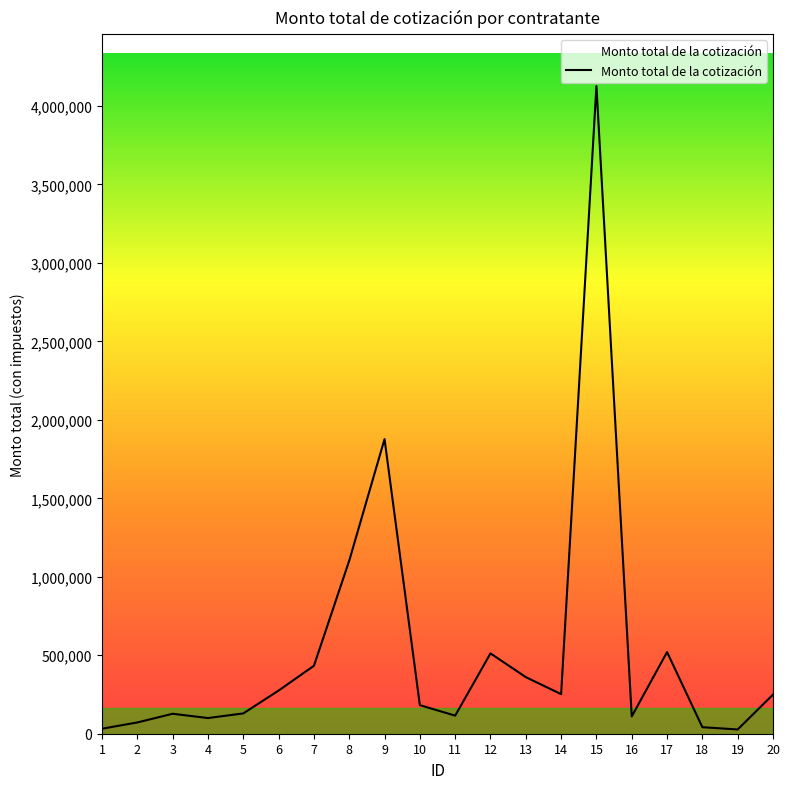

How many lines are shown in the chart?

1